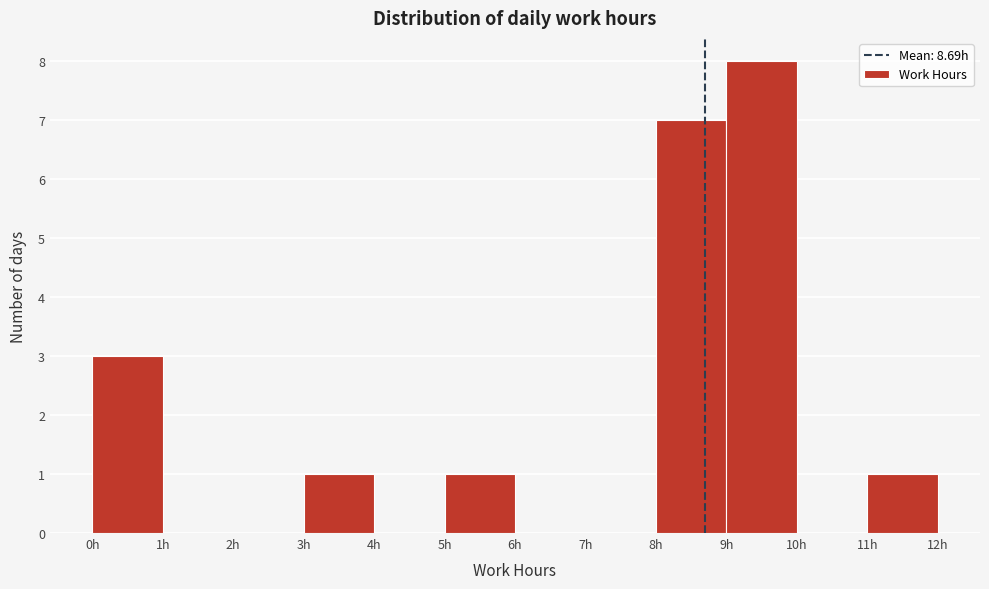

Which range on the x-axis has the tallest bar?

9 to 10